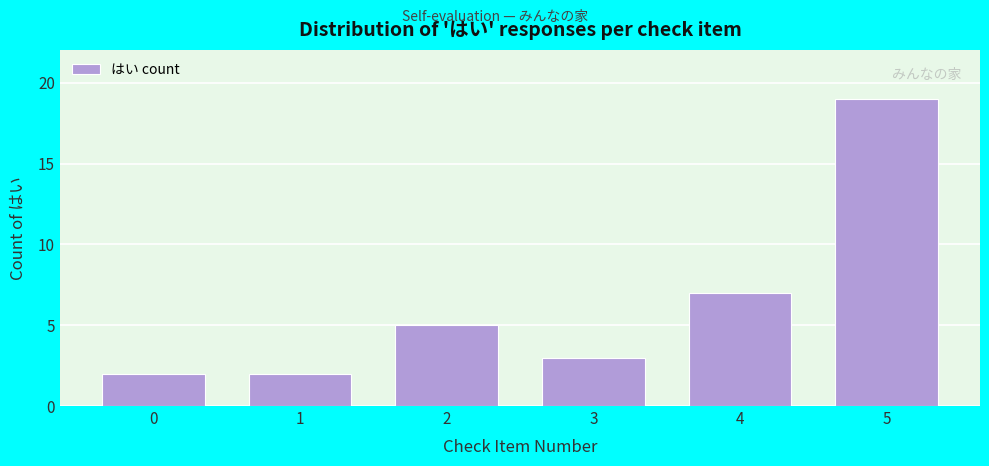

Reading right to left, what are all the values shown in this chart?

19	7	3	5	2	2